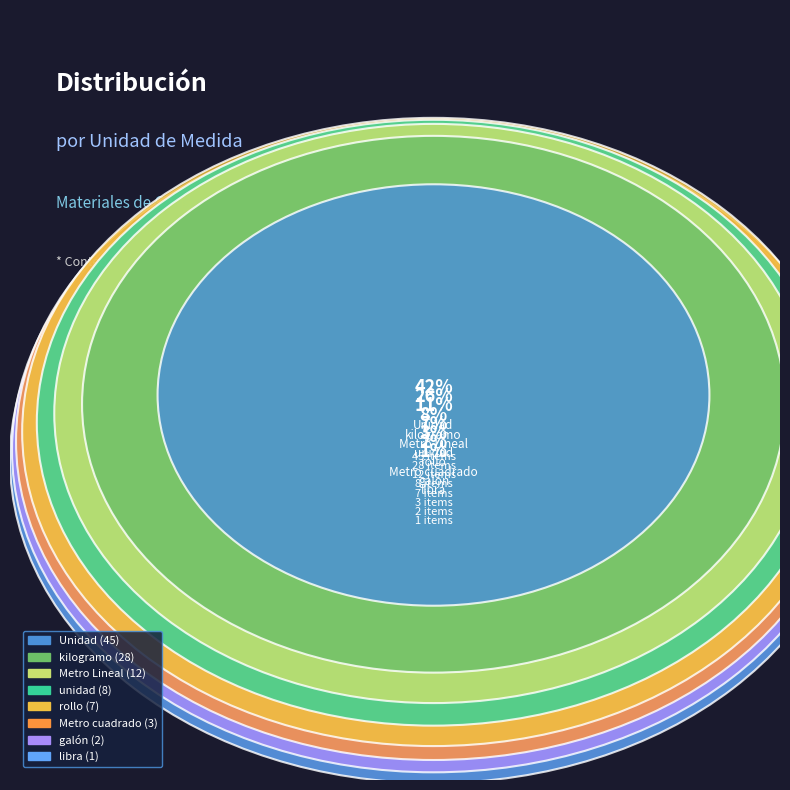

Rank the categories by value from highest to lowest.

Unidad, kilogramo, Metro Lineal, unidad, rollo, Metro cuadrado, galón, libra